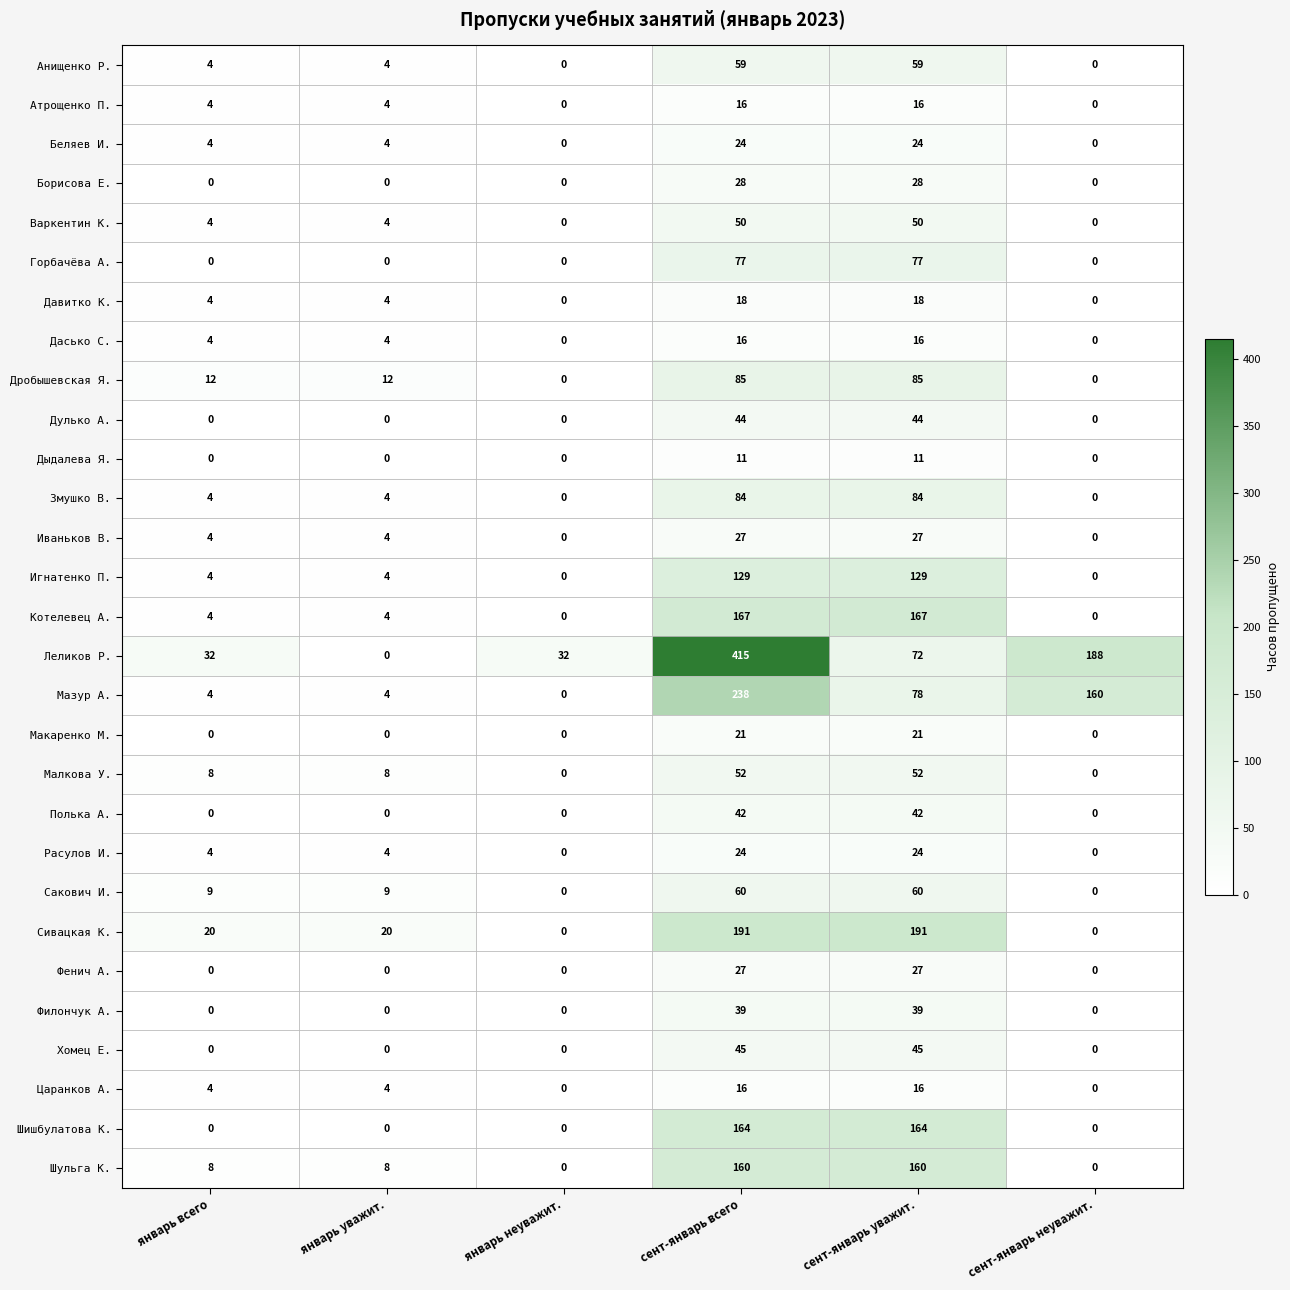

What is the maximum value shown in the chart?

415